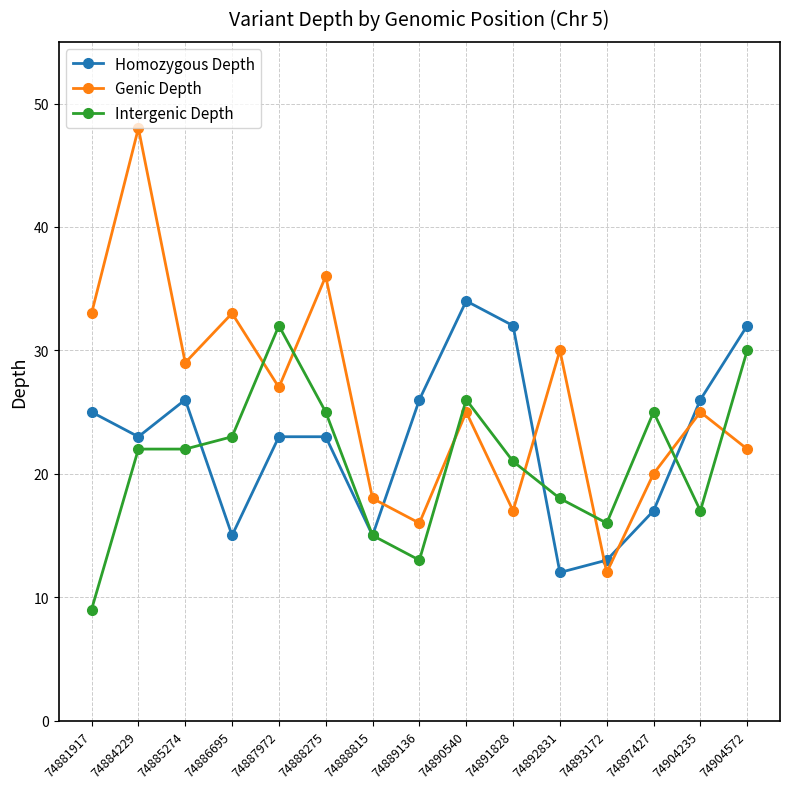

True or false: Homozygous Depth has more than 1 interior local peaks.

True